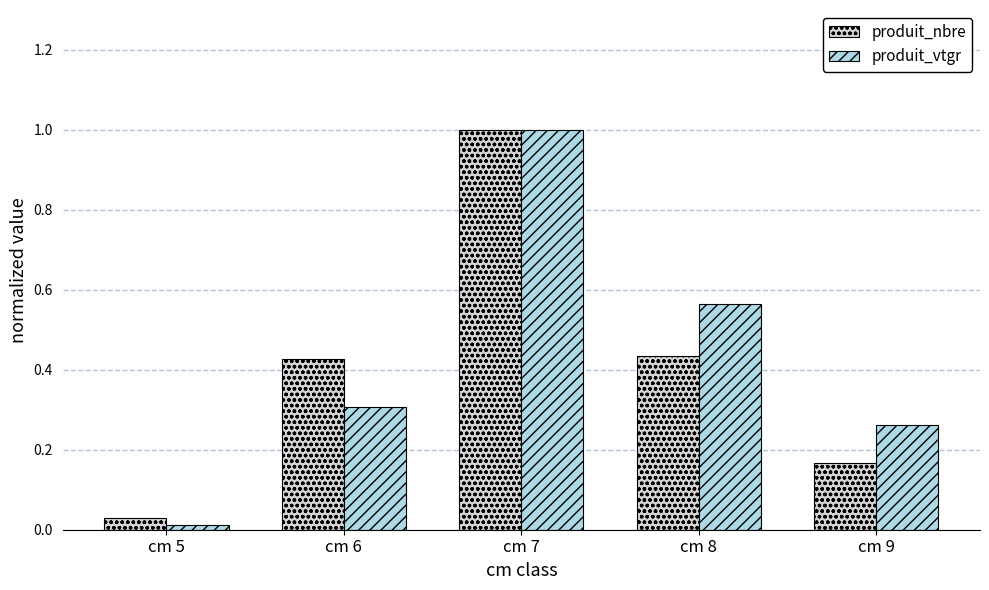

What is the sum of all produit_nbre values?

2.1